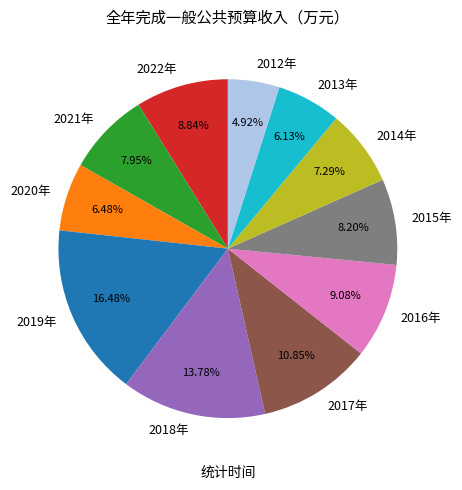

How many slices are in this pie chart?

11